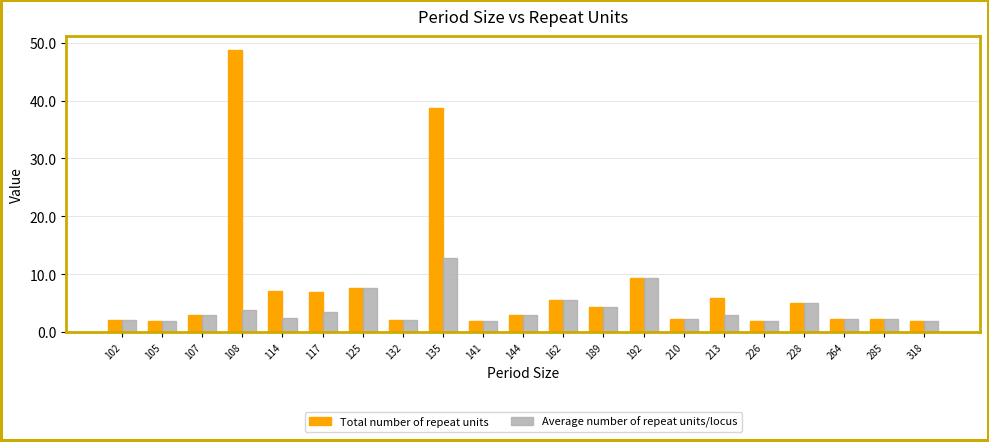

What is the maximum value for Average number of repeat units/locus?

12.9